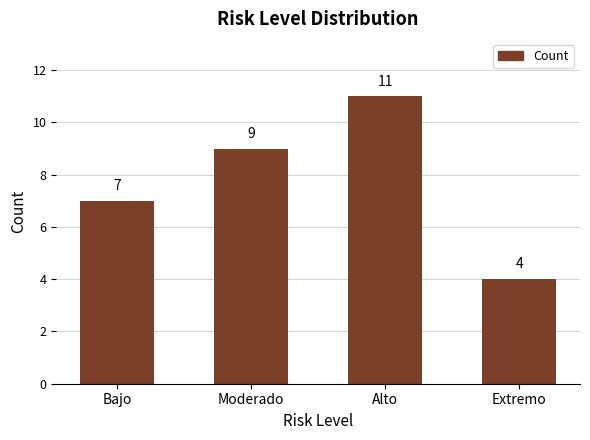

Which label corresponds to the largest value in the chart?

Alto